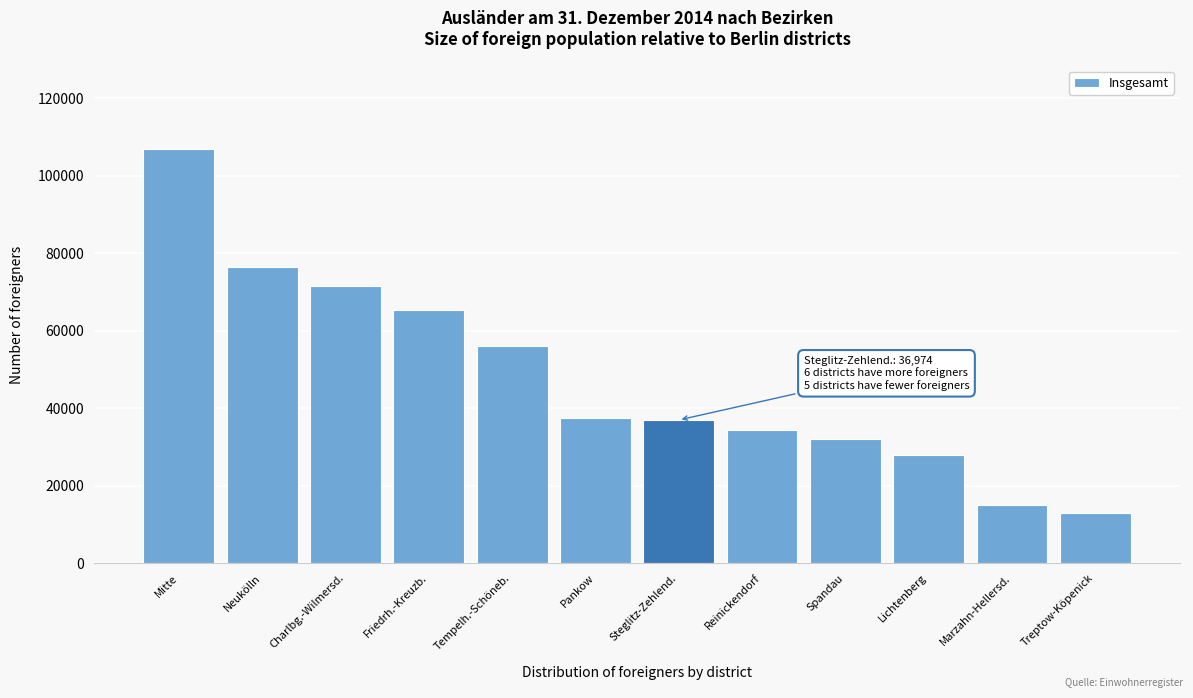

Is it true that the value at Reinickendorf is 34348?

True